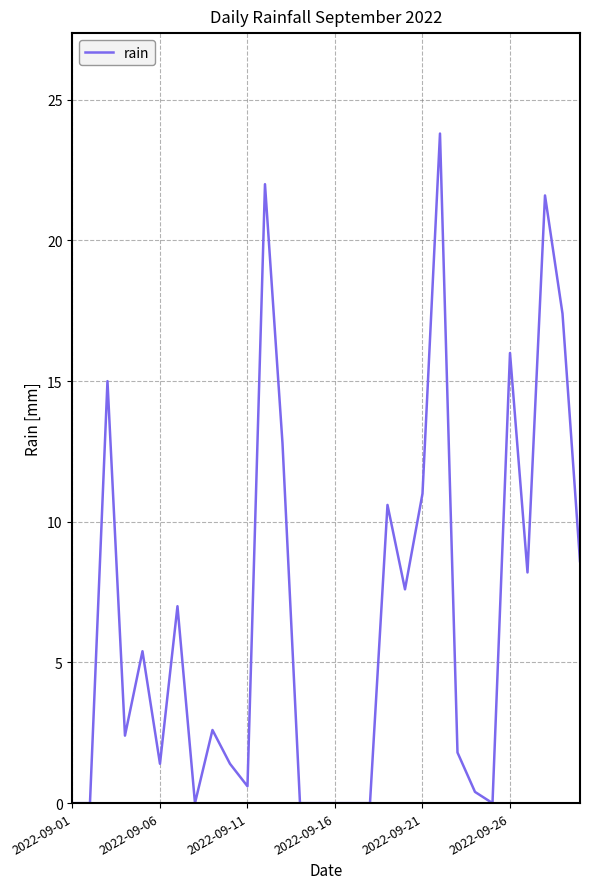

What is the maximum value shown in the chart?

23.8